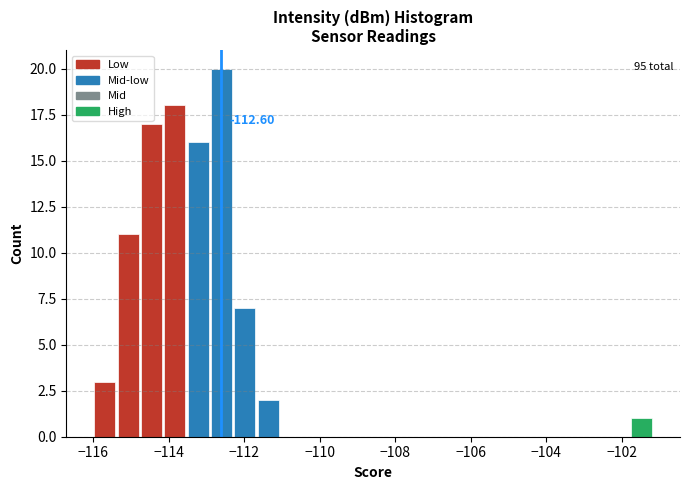

Read against the x-axis, roughly where is the centre of the tallest bar?

-112.6